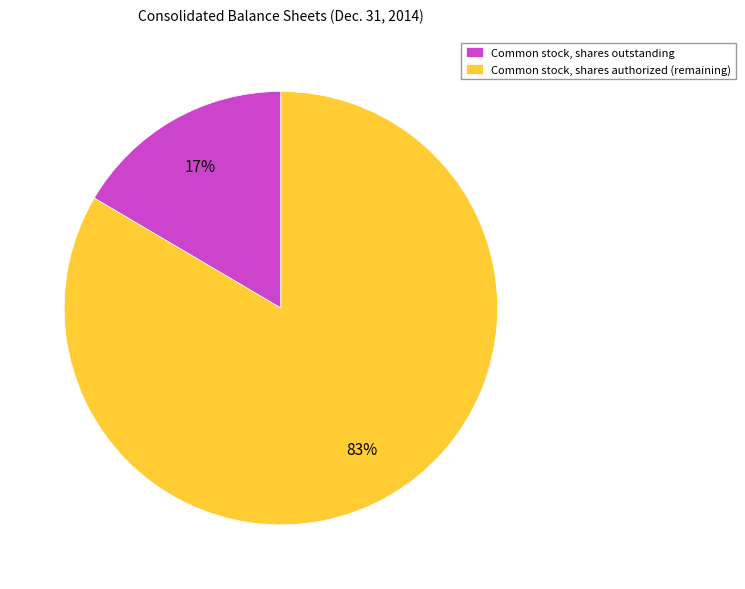

Is there a majority slice in this chart?

Yes